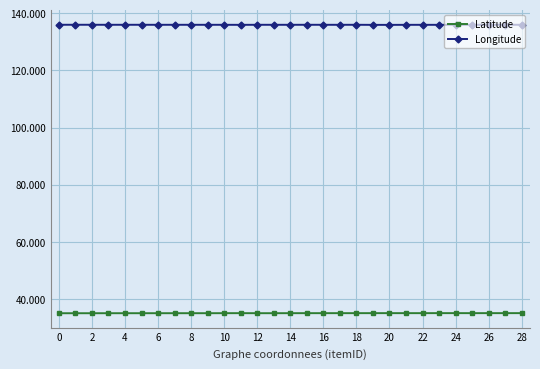

What is the sum of all Latitude values?

1016.3